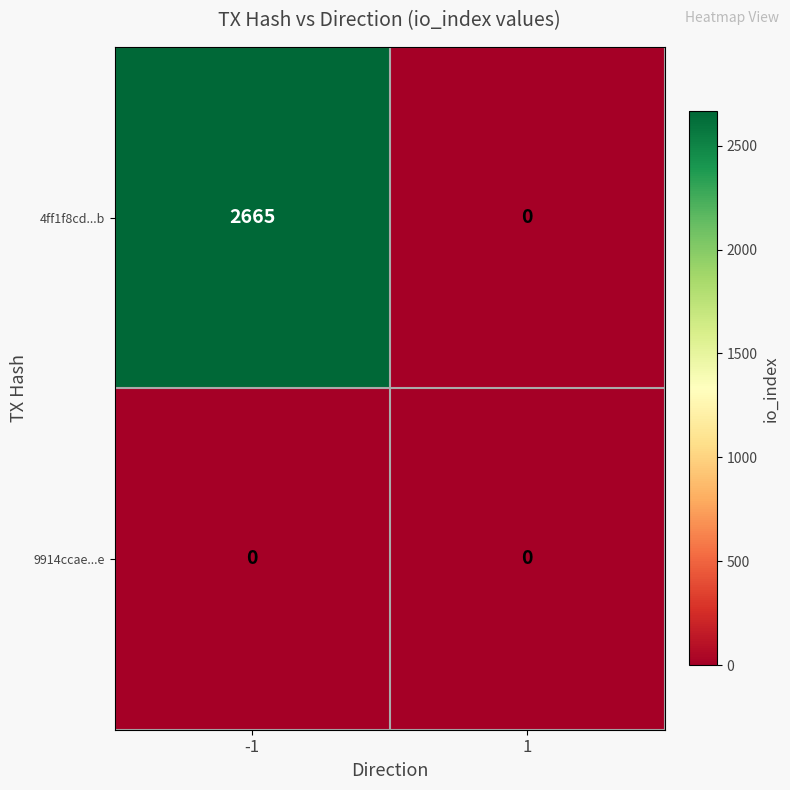

True or false: 9914ccae...e has a value of 0 at 1.

True